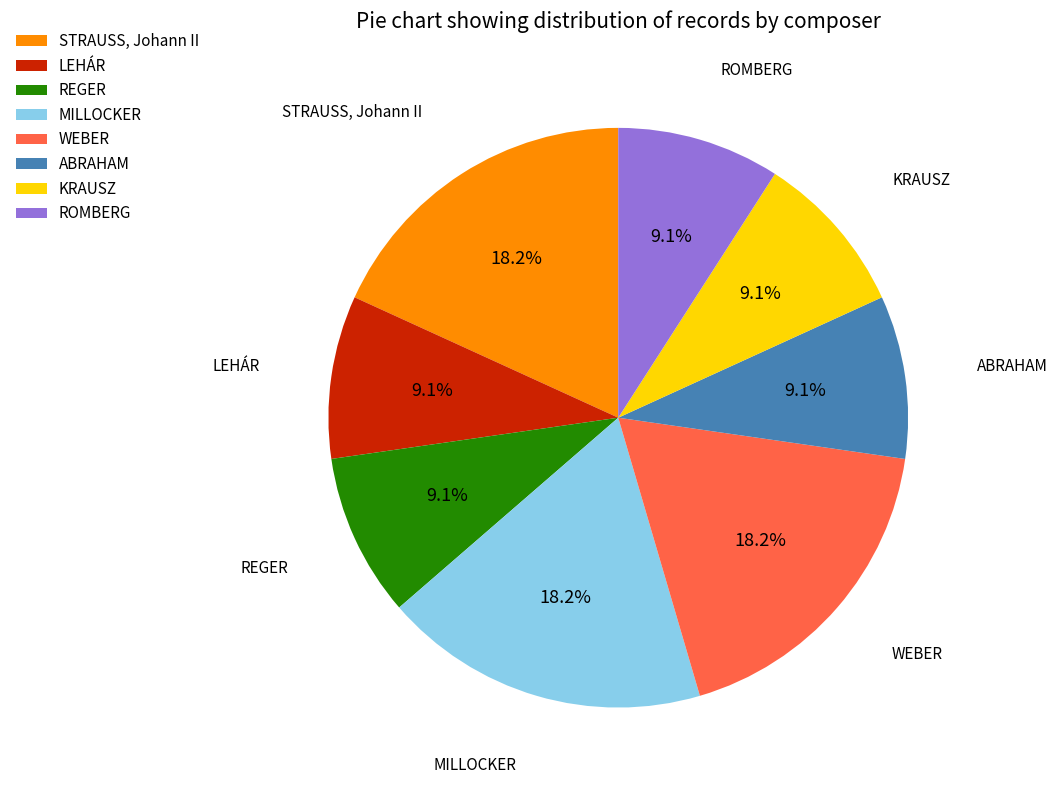

Does LEHÁR account for over 50% of the chart?

No